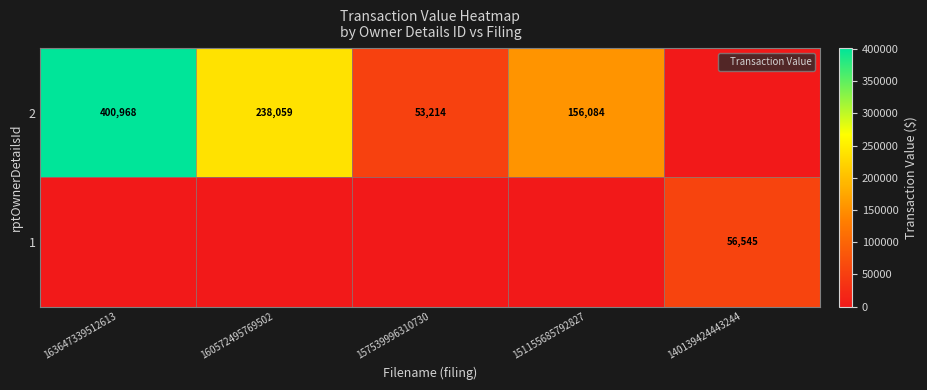

At how many categories does at least one series exceed 97805?

3